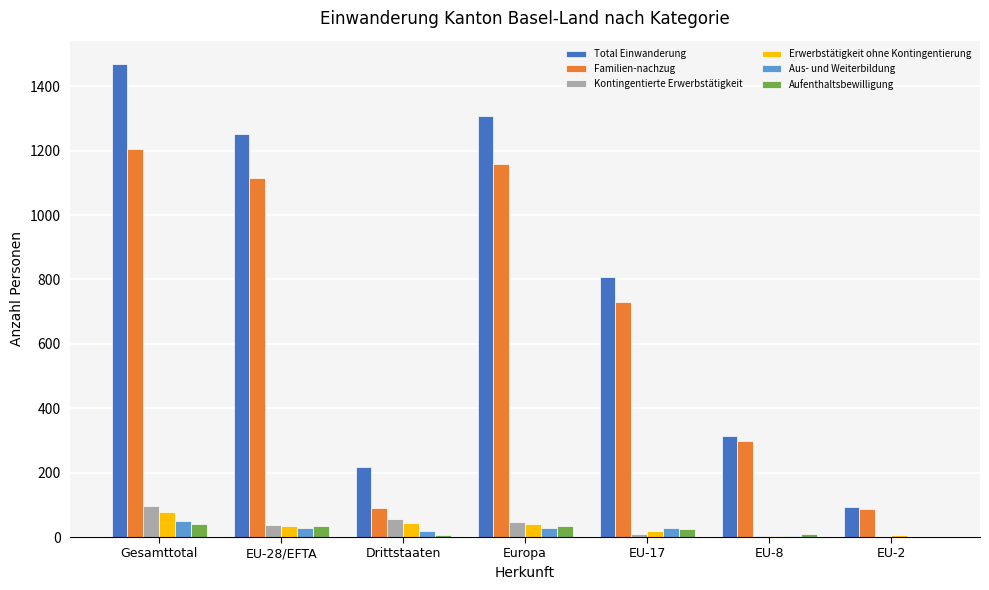

Between Gesamttotal and EU-8, which series saw the biggest shift?

Total Einwanderung